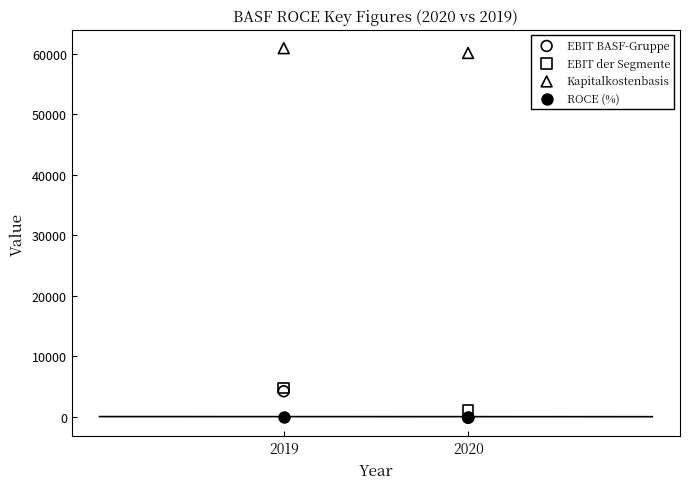

What are all the series names shown in the legend?

EBIT BASF-Gruppe, EBIT der Segmente, Kapitalkostenbasis, ROCE (%)